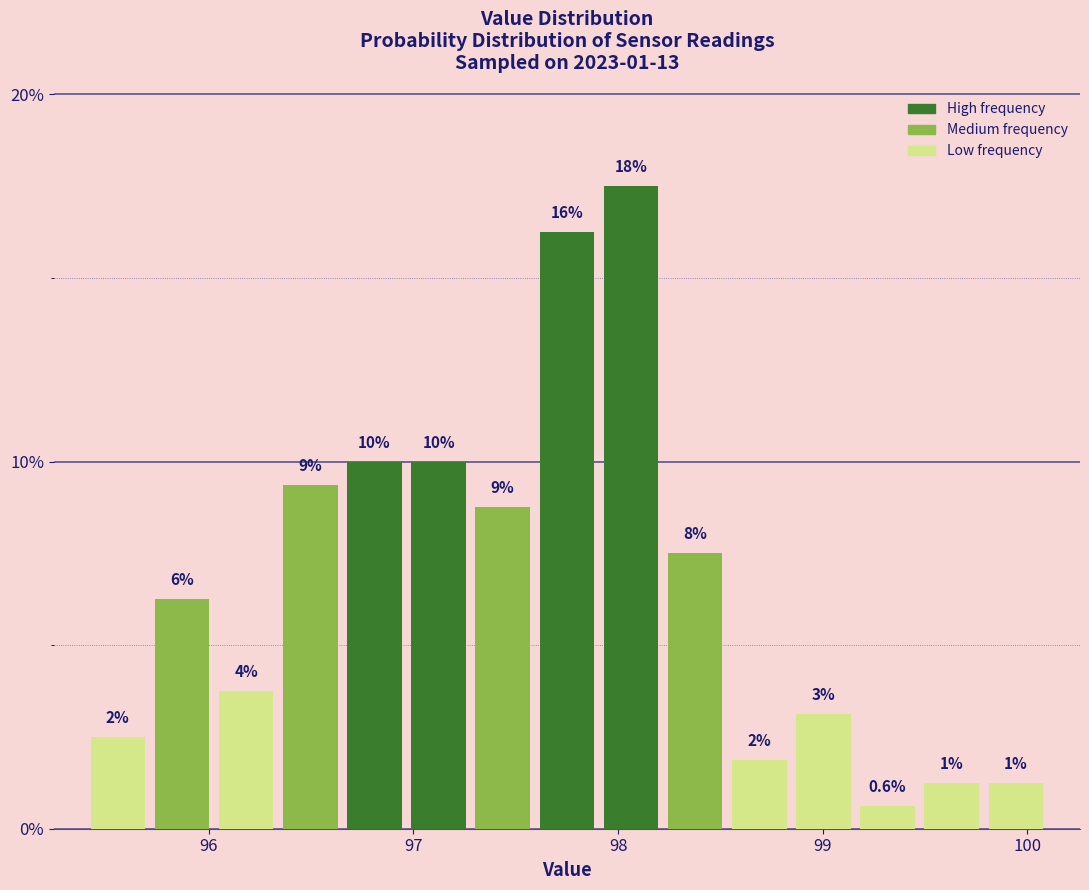

Read against the x-axis, roughly where is the centre of the tallest bar?

98.1